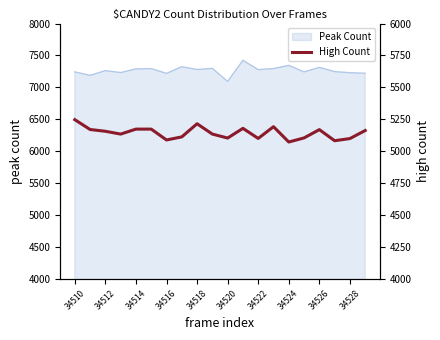

What is the minimum value for Peak Count?

7093